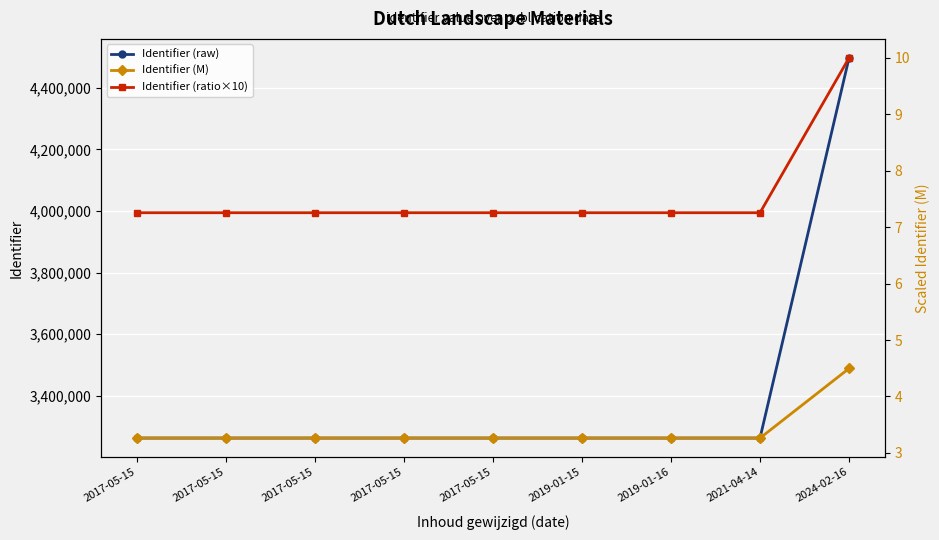

What is the label of the 8th point from the right?

2017-05-15